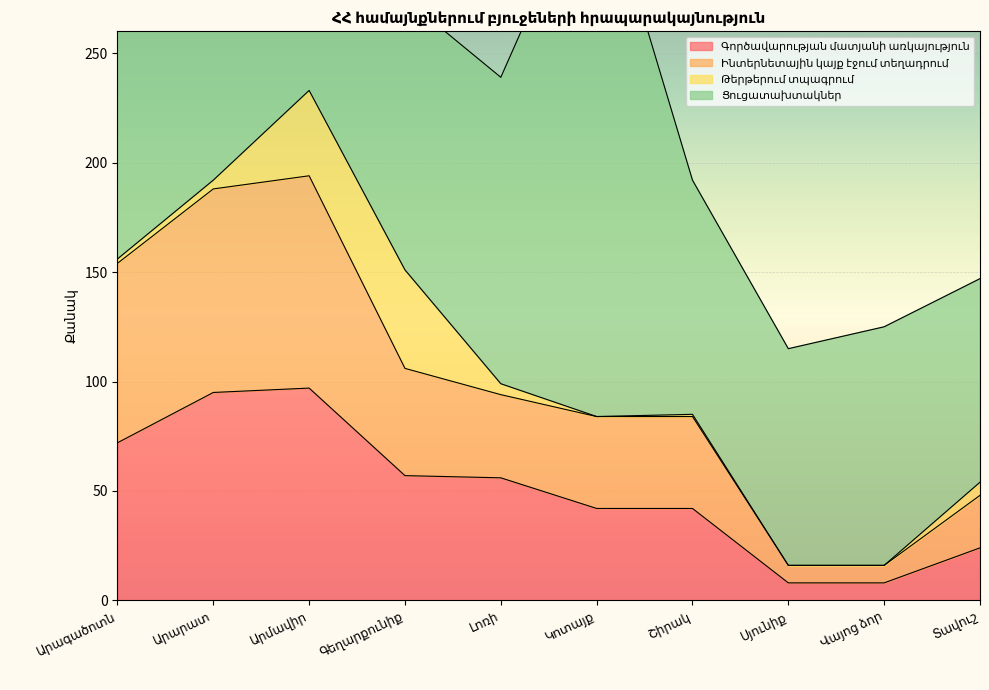

True or false: Ինտերնետային կայք էջում տեղադրում and Գործավարության մատյանի առկայություն cross at least once.

False